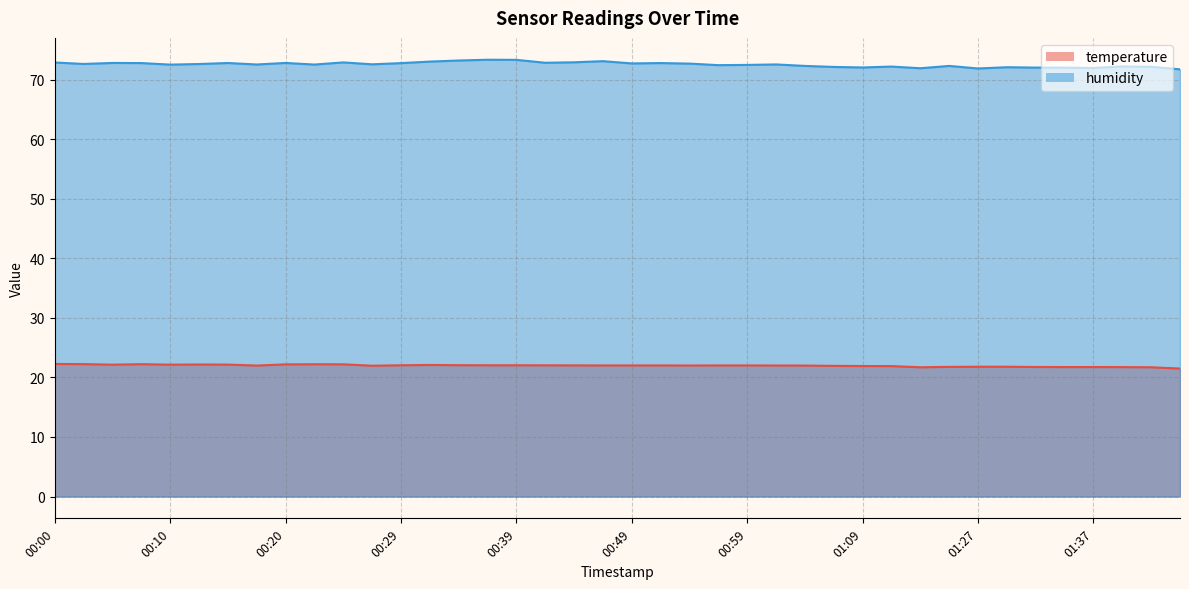

Is it true that temperature equals 22.1 at 00:32?

True